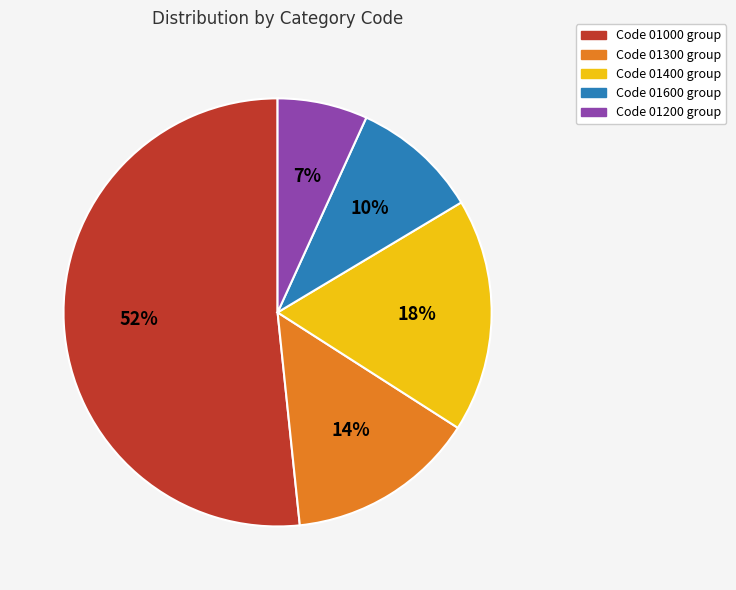

Is there a majority slice in this chart?

Yes